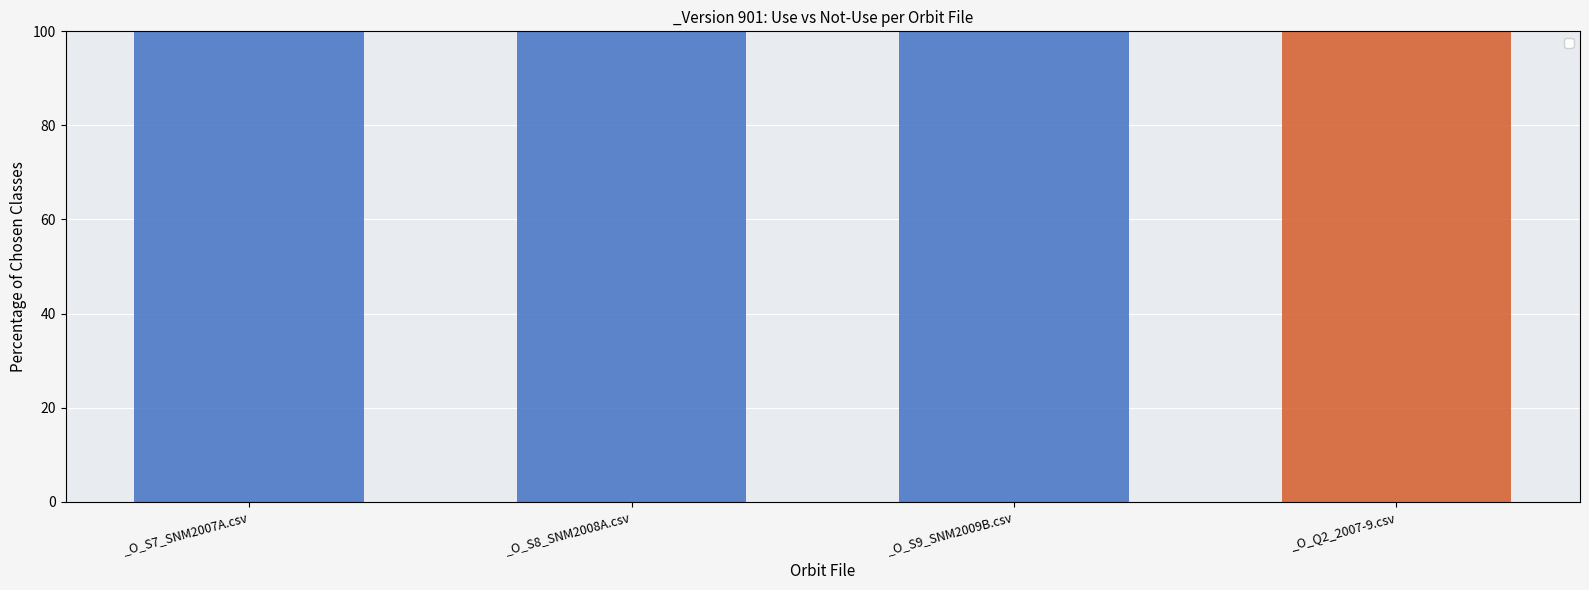

What are all the series names shown in the legend?

_use, _not_use